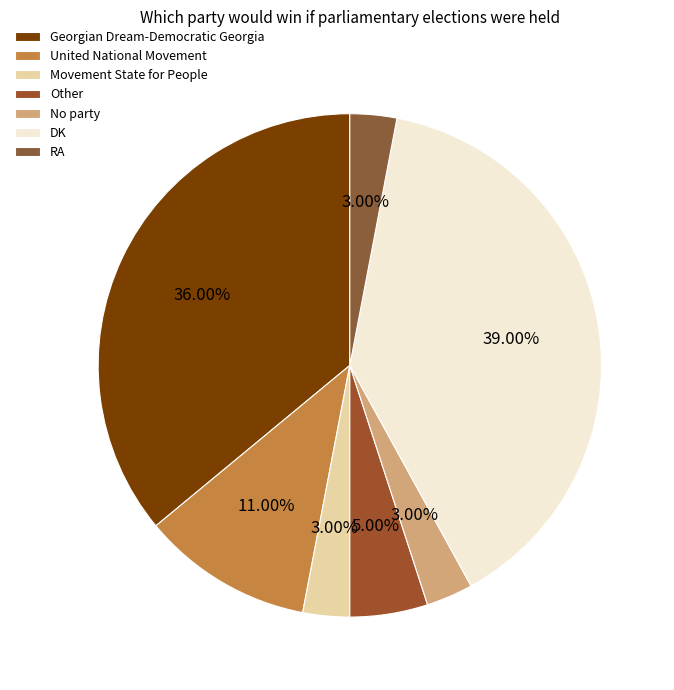

Rank the categories by value from lowest to highest.

Movement State for People, No party, RA, Other, United National Movement, Georgian Dream-Democratic Georgia, DK